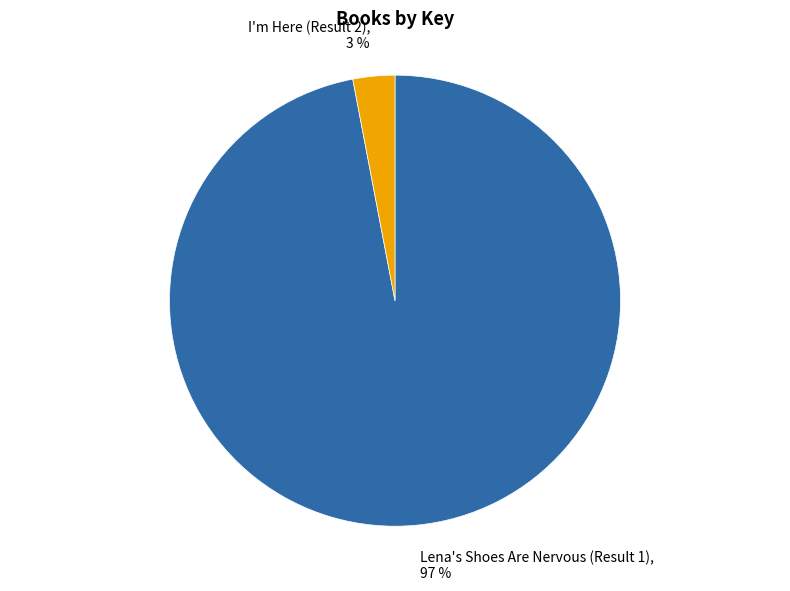

Is it true that Lena's Shoes Are Nervous (Result 1) is 97% of the pie?

True